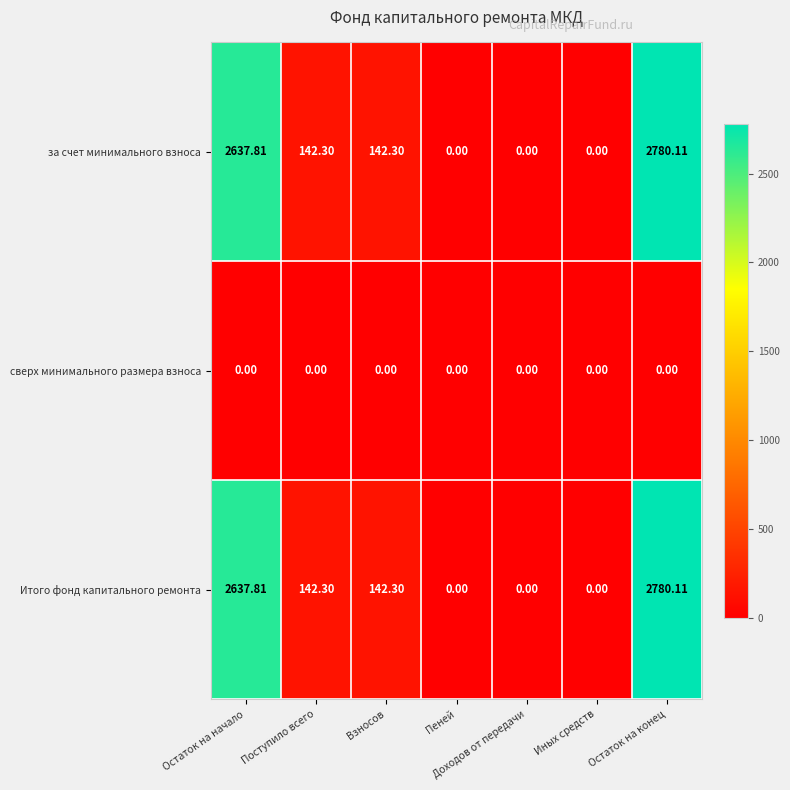

How many values in the Итого фонд капитального ремонта series exceed 142?

4